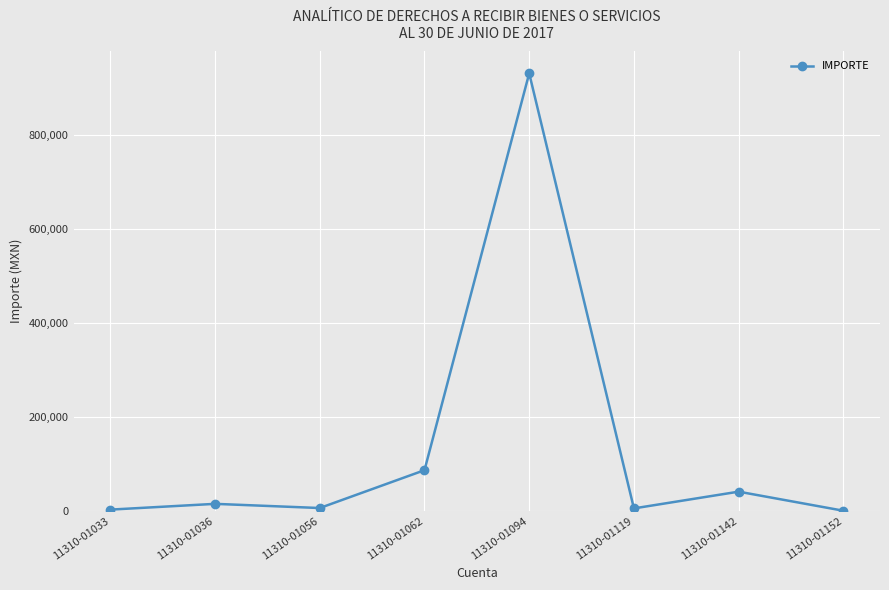

How many points are lower than both their immediate neighbors (excluding endpoints)?

2